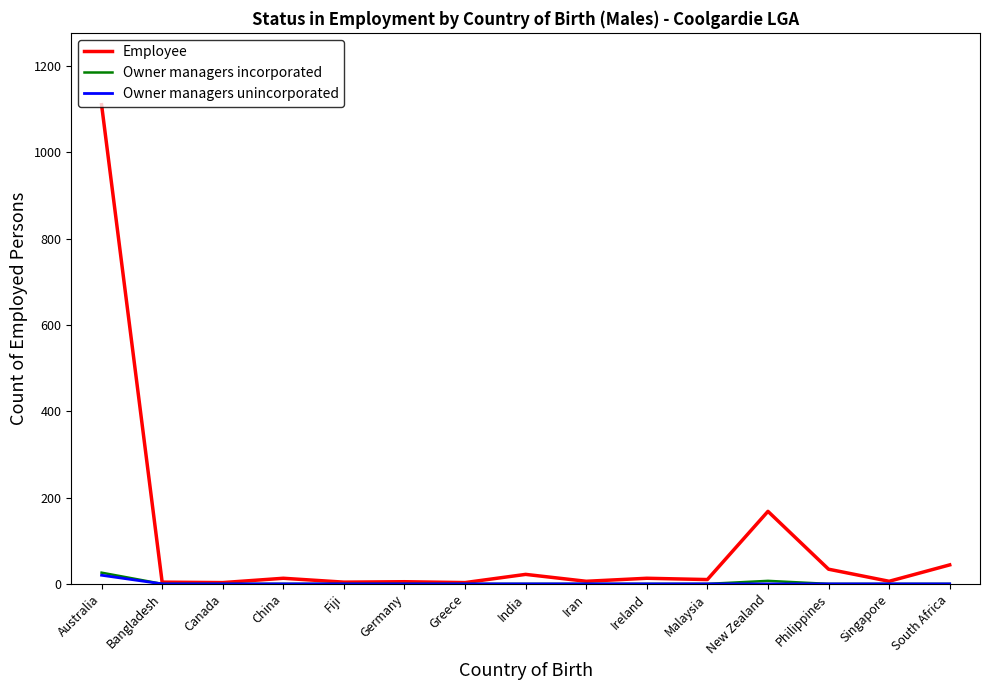

The Employee series shows 3 at Canada. True or false?

True